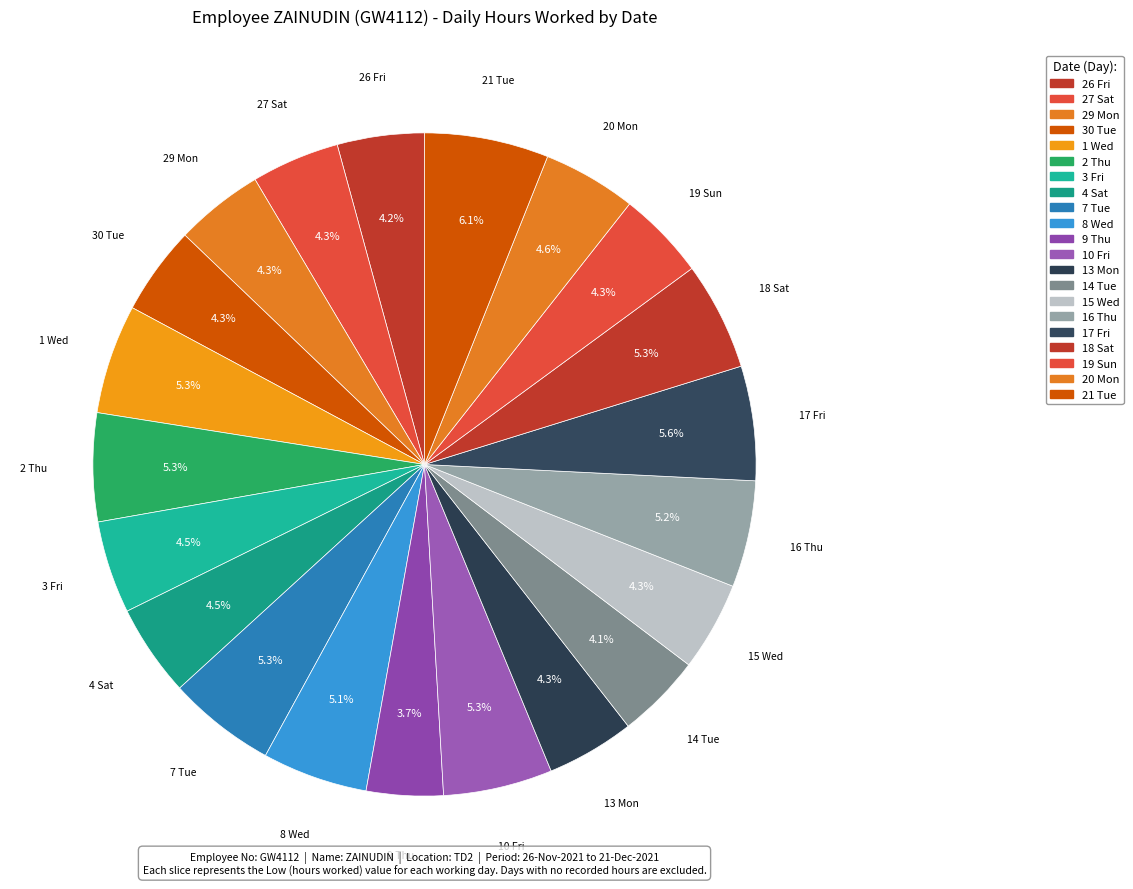

Do 7 Tue and 21 Tue together represent more than half of the pie?

No